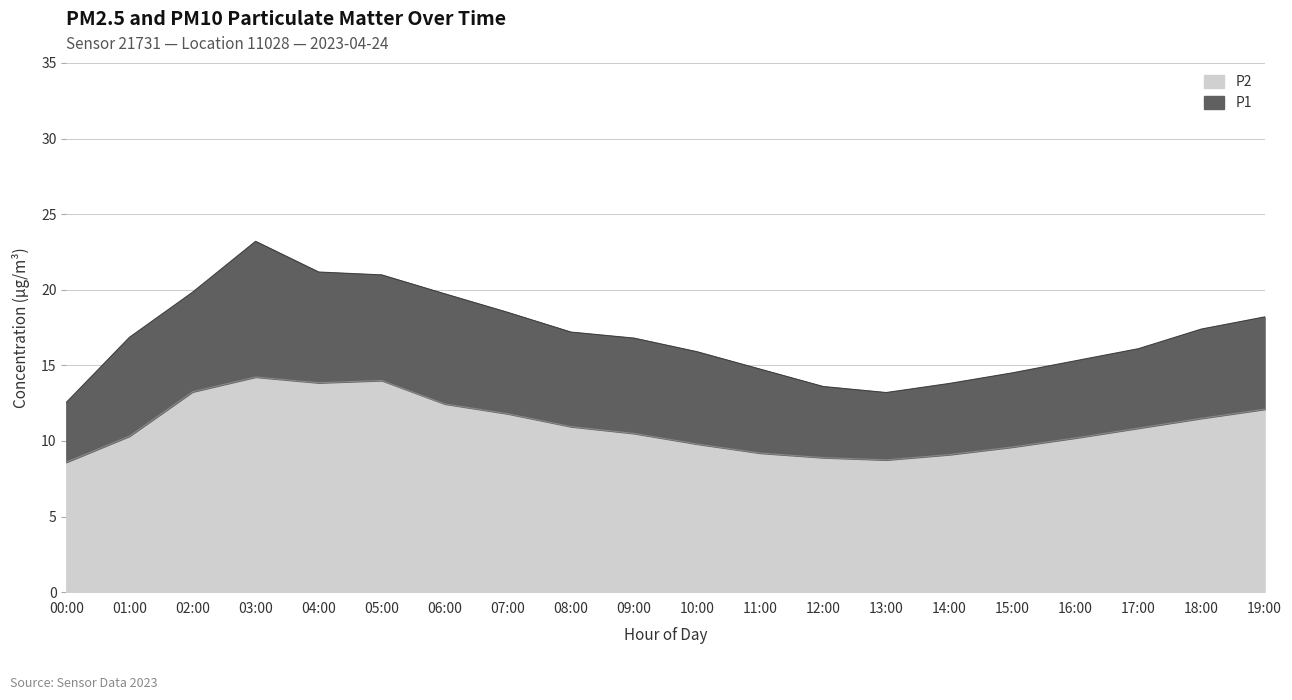

Does the chart display data point markers on the line(s)?

No